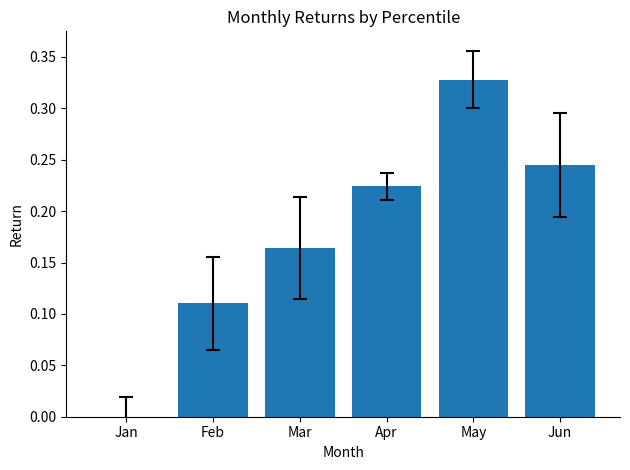

List the labels in order of value, largest first.

May, Jun, Apr, Mar, Feb, Jan